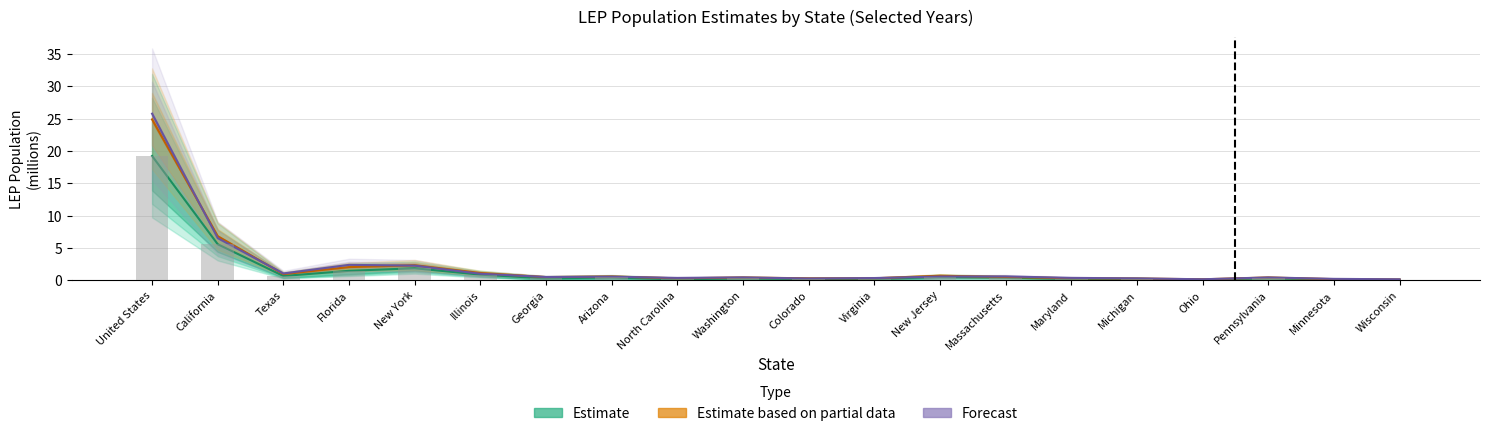

What is the greatest value displayed?

25.8